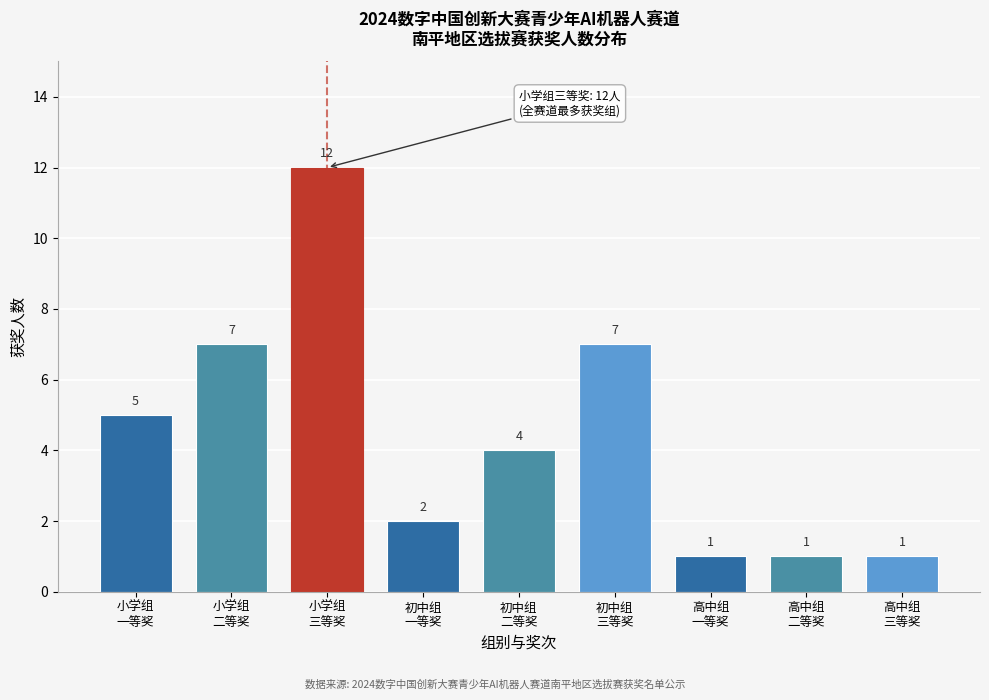

Reading left to right, transcribe all the data shown in this chart.

5	7	12	2	4	7	1	1	1